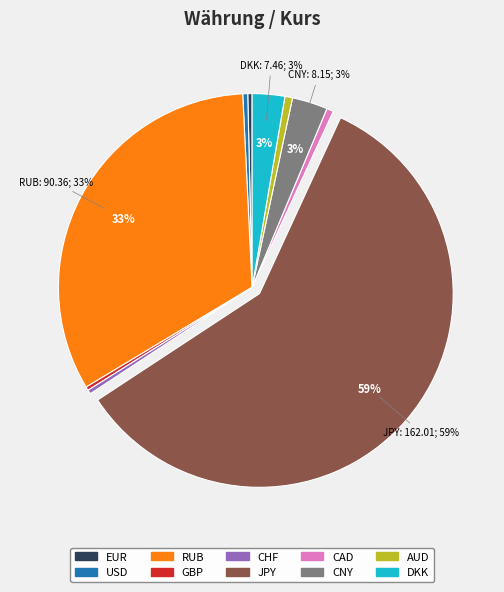

What is the majority slice?

JPY